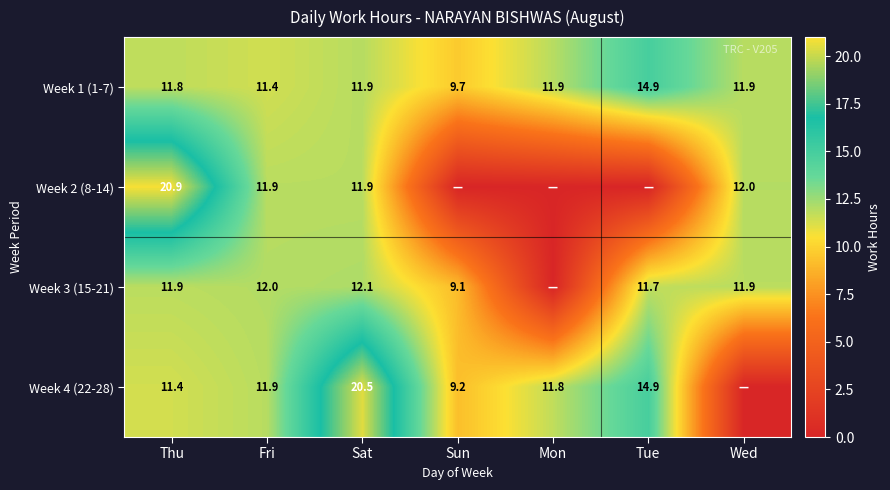

What is the lowest value of the Week 1 (1-7) series?

9.7